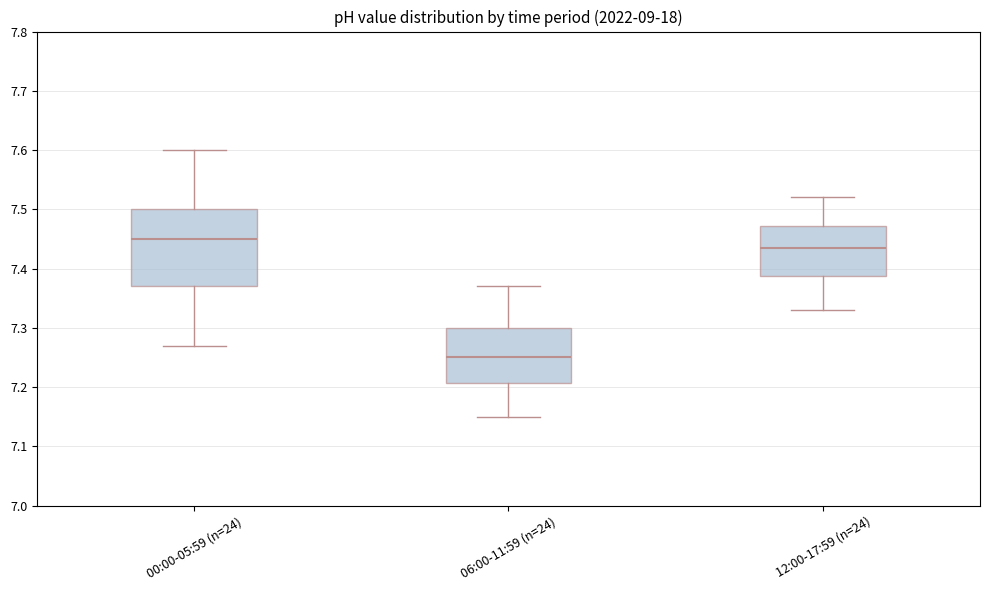

Reading left to right, read every box against the y-axis: the position of its median line, the range the box covers, and the ends of its whiskers. The values are not printed on the chart, so give them approximately, as read against the axis.

00:00-05:59 (n=24): median 7.45, box 7.37 to 7.50, whiskers 7.27 to 7.60
06:00-11:59 (n=24): median 7.25, box 7.21 to 7.30, whiskers 7.15 to 7.37
12:00-17:59 (n=24): median 7.44, box 7.39 to 7.47, whiskers 7.33 to 7.52